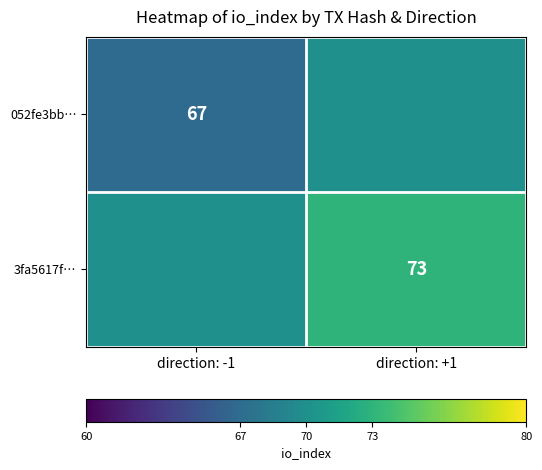

Is the value of 3fa5617f… at direction: +1 greater than the value of 052fe3bb… at direction: -1?

Yes